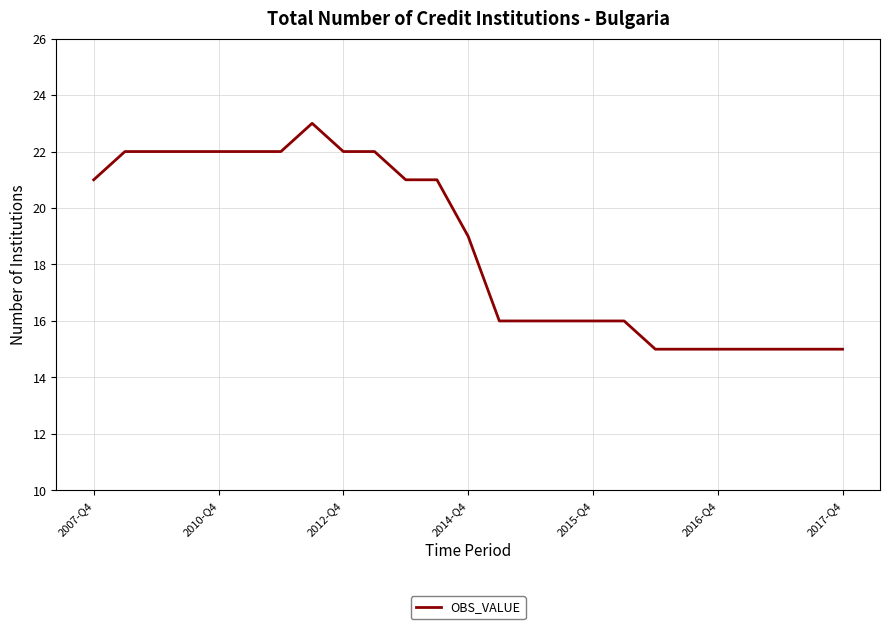

What is the difference between the maximum and minimum values?

8